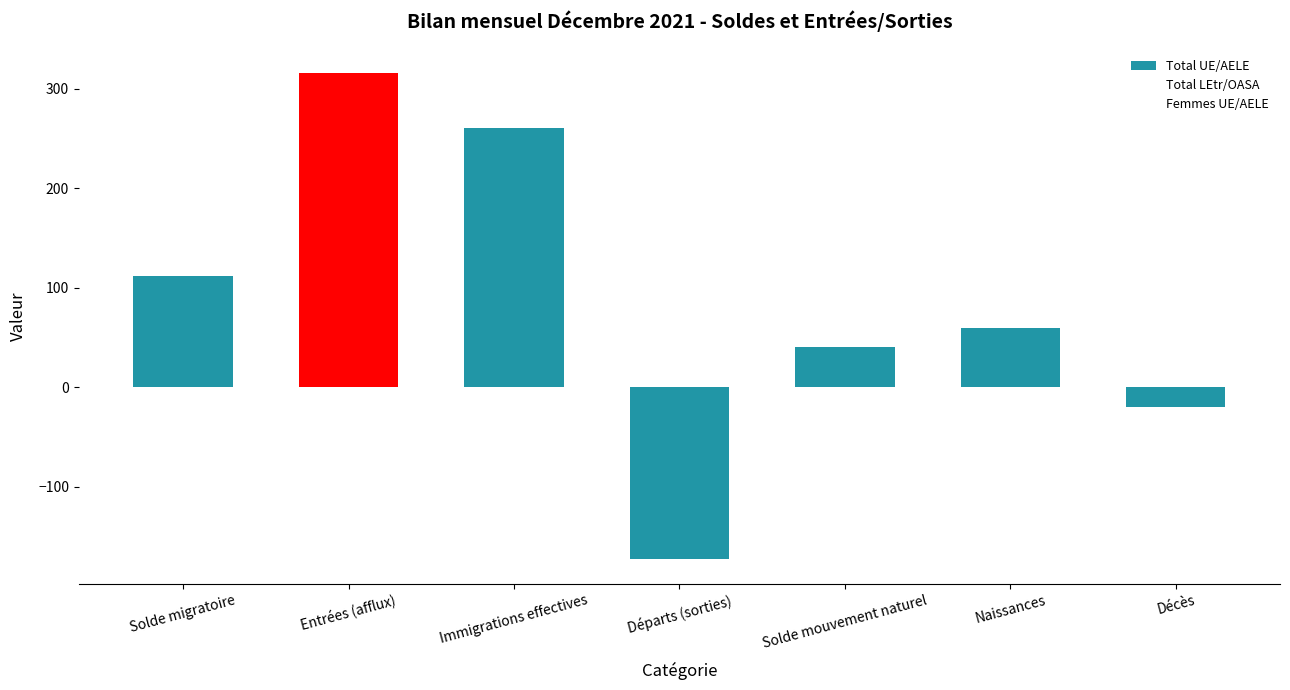

What is the smallest value displayed?

-173